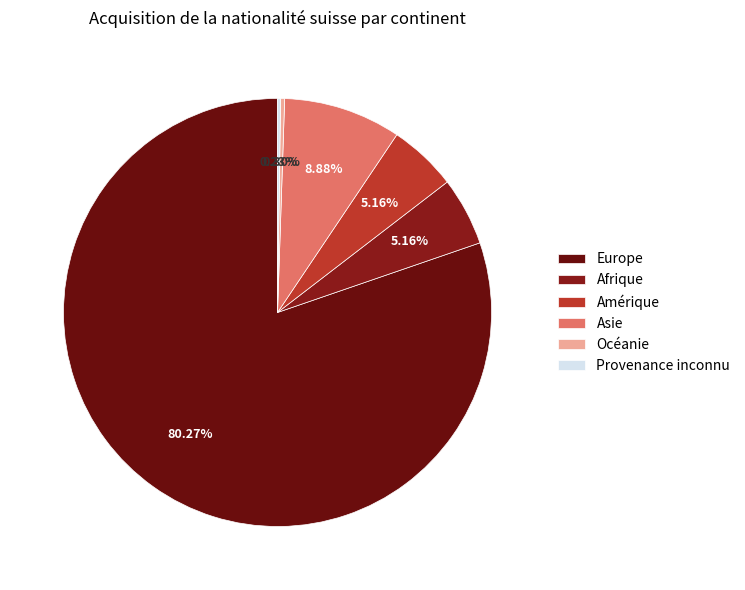

Count the number of slices in the pie.

6